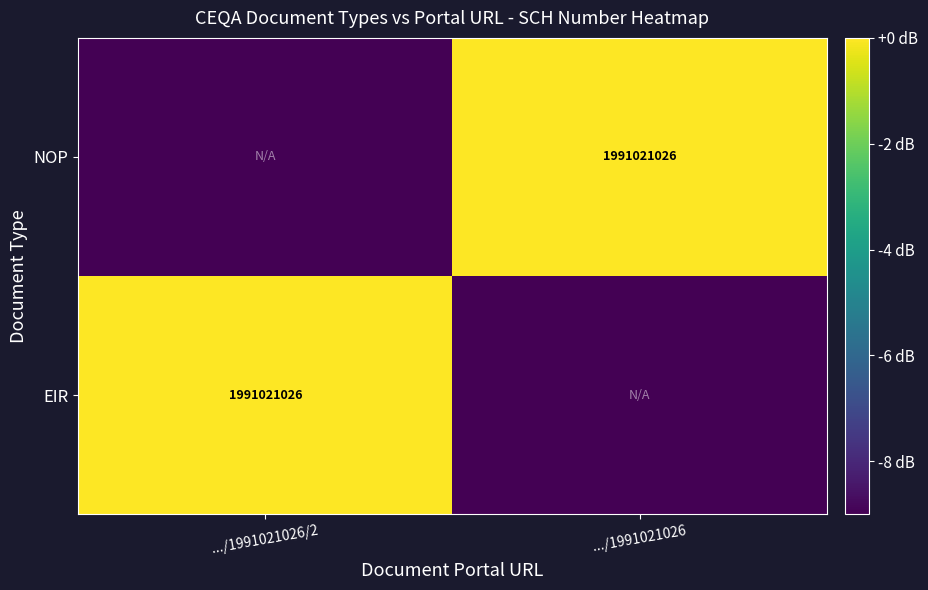

True or false: NOP has a value of 1991021026 at .../1991021026.

True